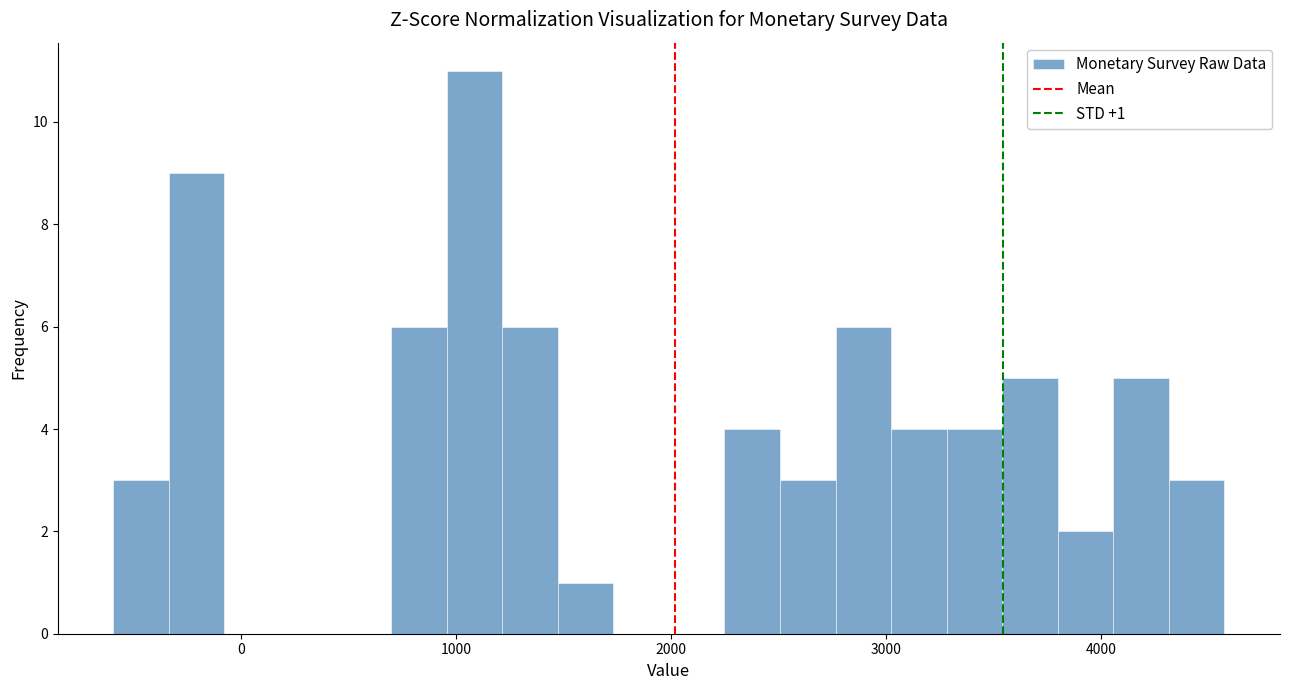

Read against the x-axis, roughly where is the centre of the tallest bar?

1100